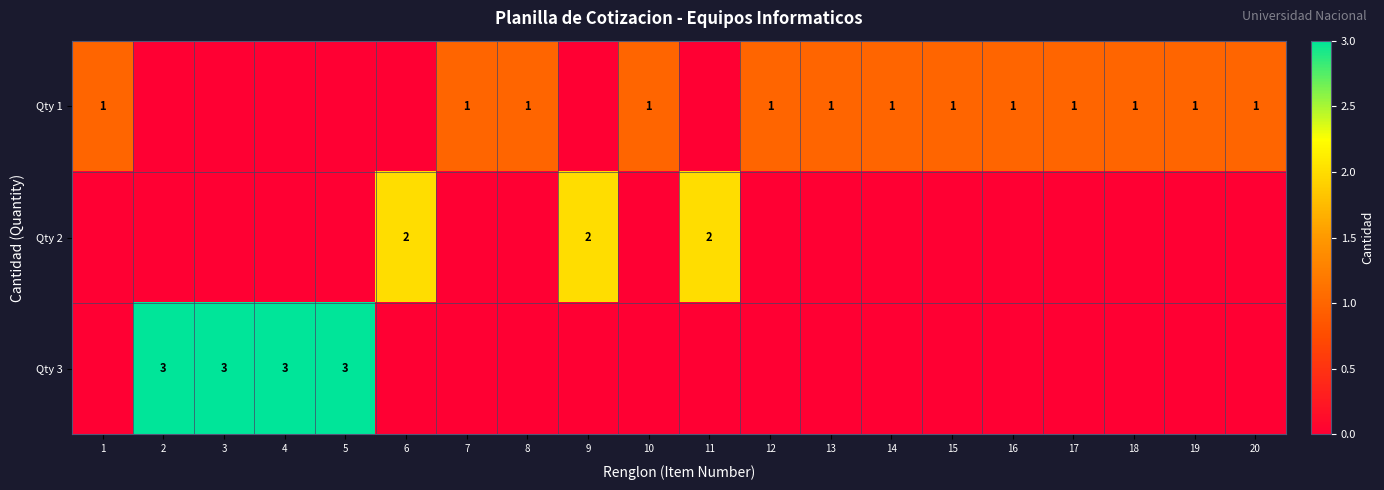

How many distinct data groups are displayed?

3